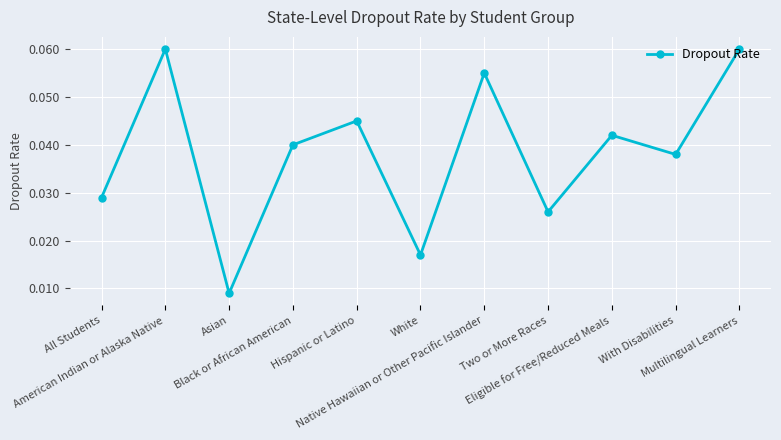

How many interior local peaks (higher than both neighbors) does the data have?

4